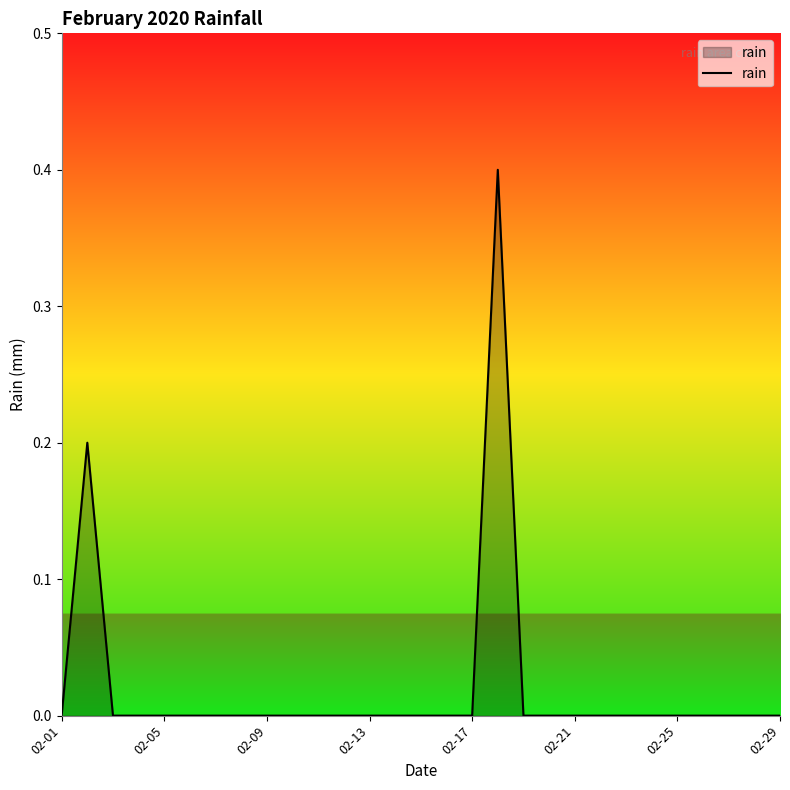

What is the maximum value shown in the chart?

0.4